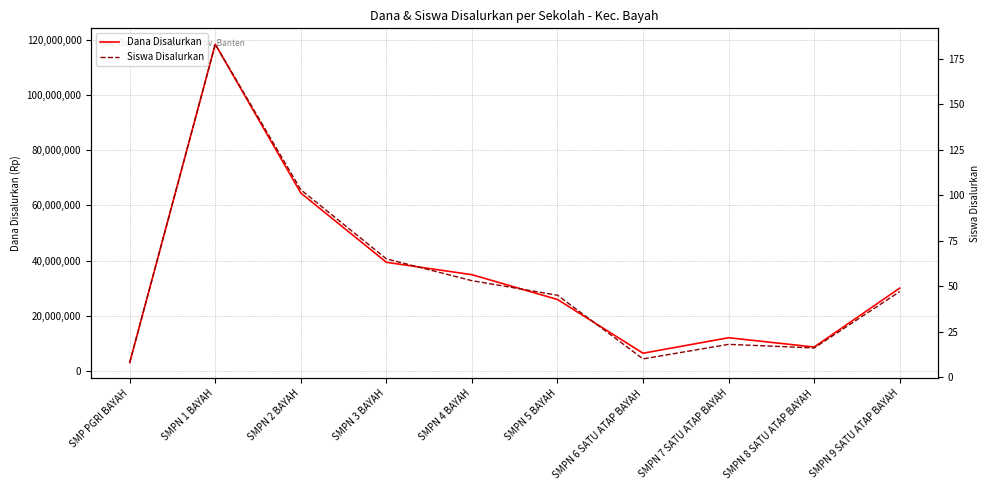

True or false: Dana Disalurkan has more than 2 points higher than both neighbors.

False